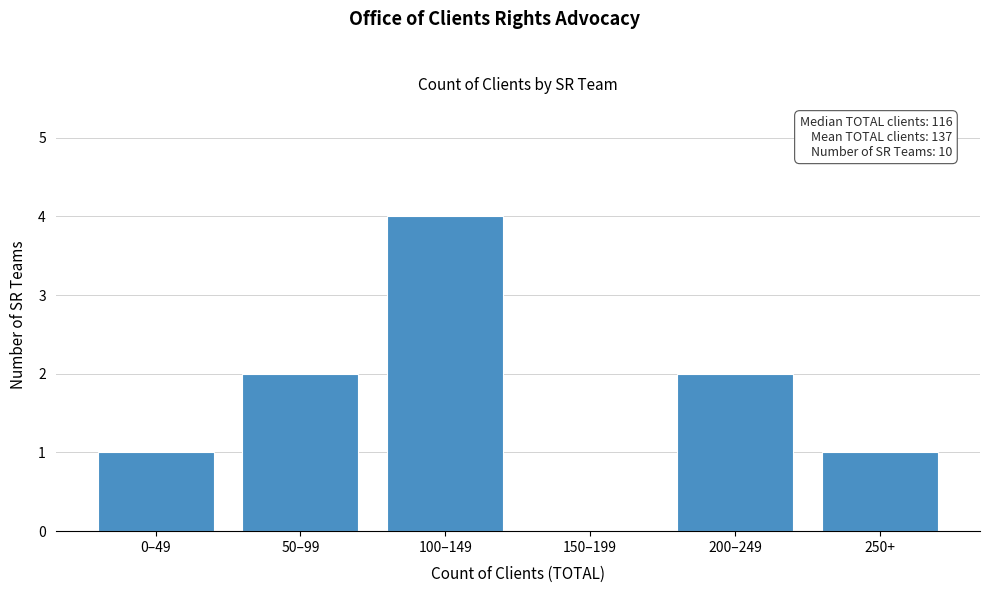

Reading left to right, extract all data points from this chart.

0–49=1	50–99=2	100–149=4	150–199=0	200–249=2	250+=1